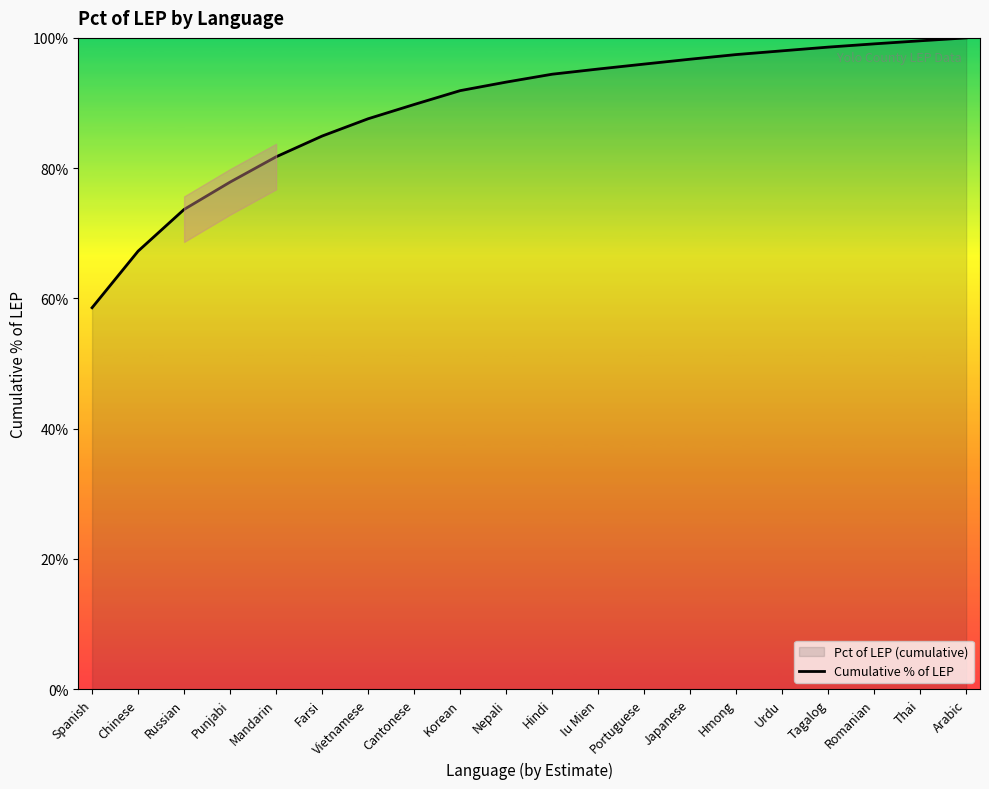

True or false: there are more than 2 points higher than both neighbors.

False